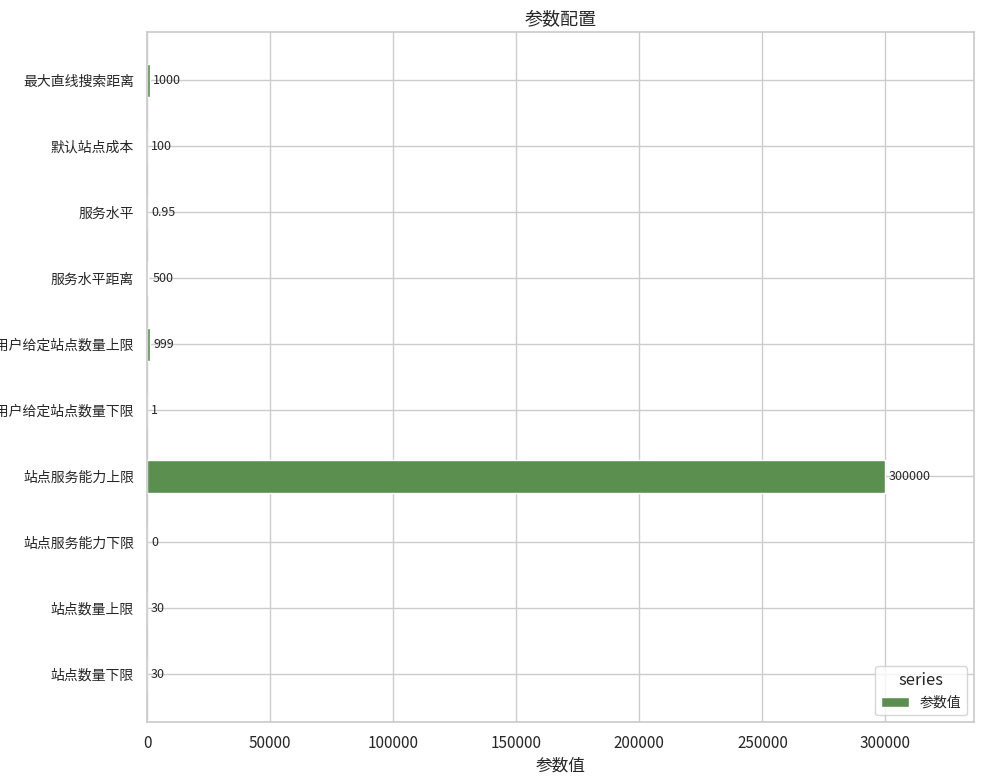

Which label corresponds to the largest value in the chart?

站点服务能力上限